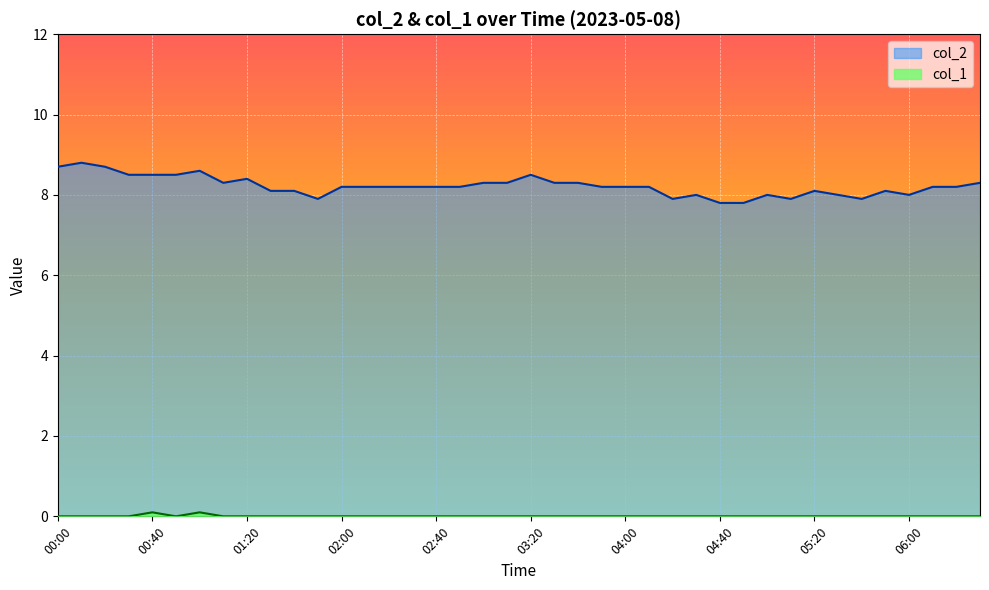

Is it true that col_2 equals 8.2 at 06:10?

True